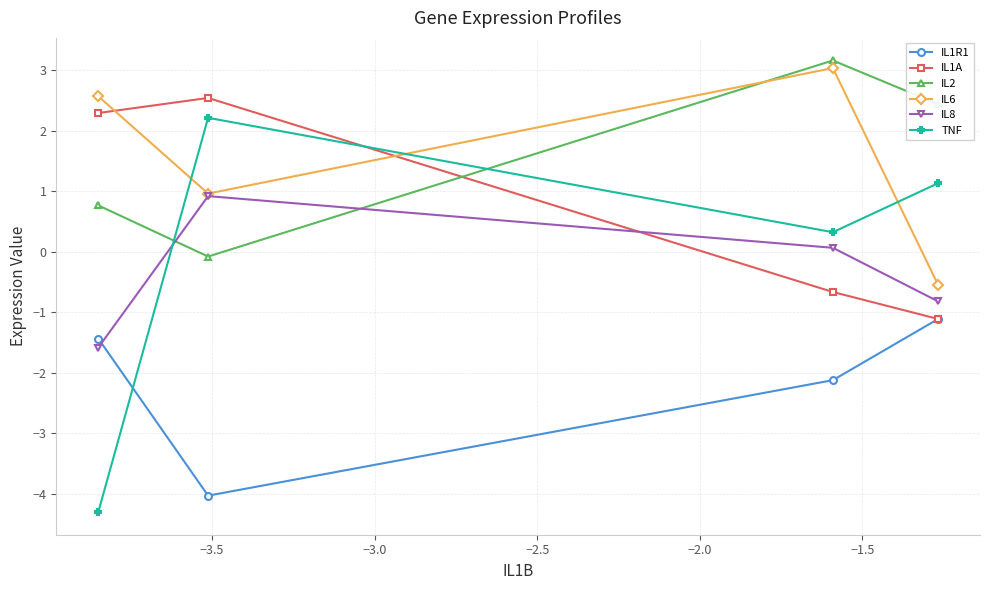

Count the number of data series in this chart.

6